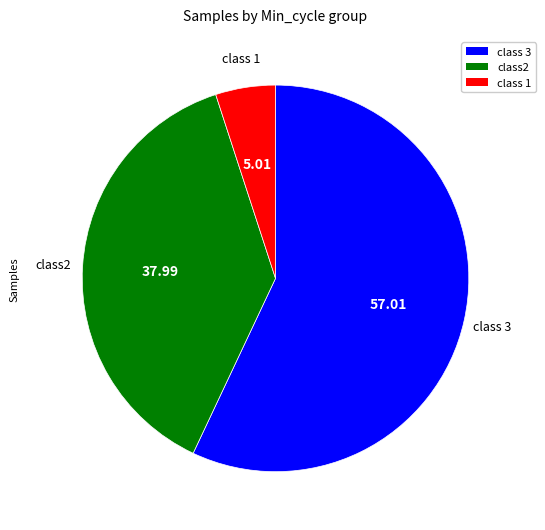

Count the number of slices in the pie.

3